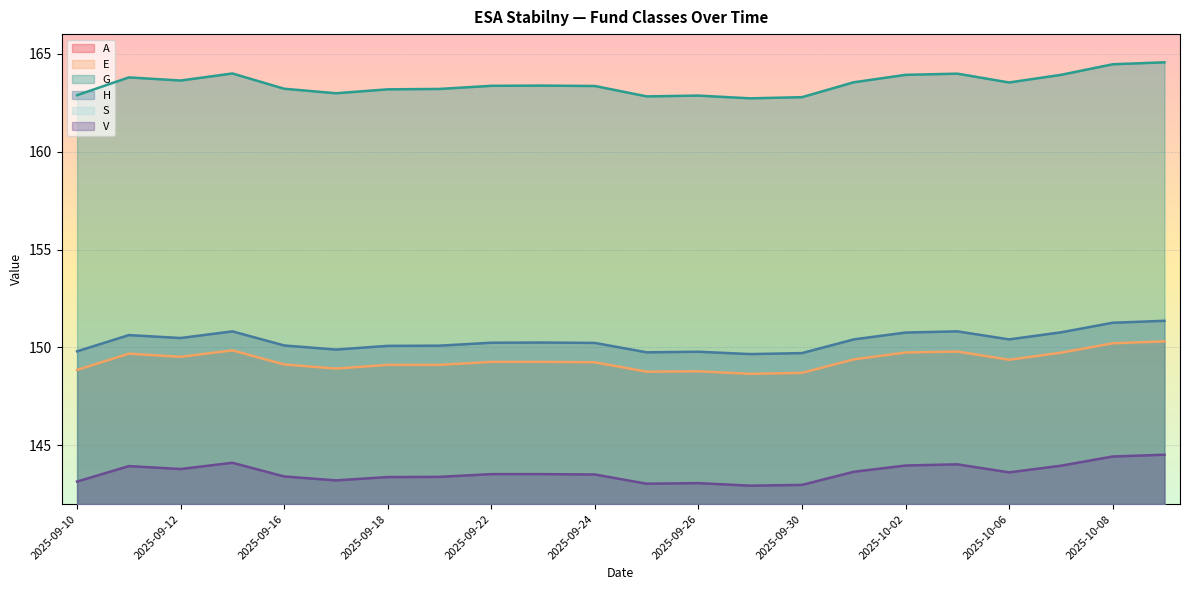

Is the value of A at 2025-09-30 greater than the value of E at 2025-09-12?

No